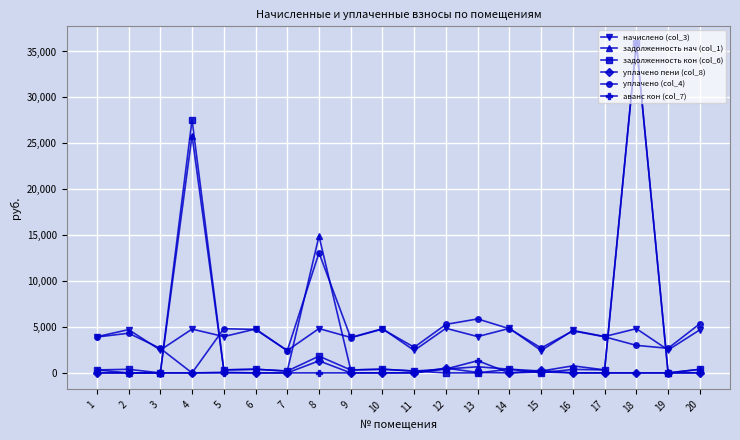

How many distinct data groups are displayed?

6